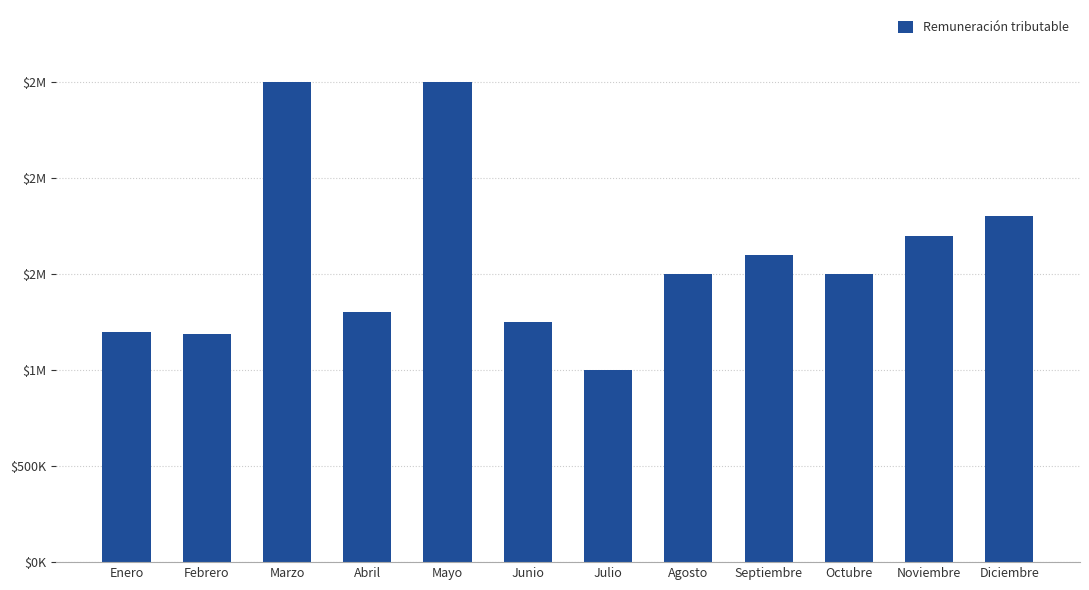

True or false: the data shows 1300000 at Abril.

True